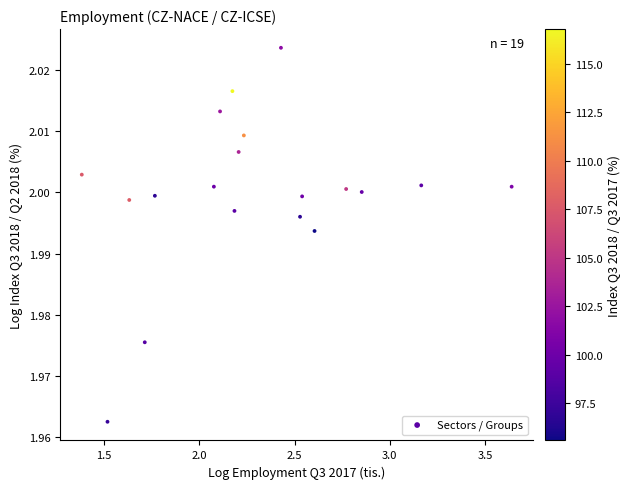

Count the number of points in this scatter plot.

19